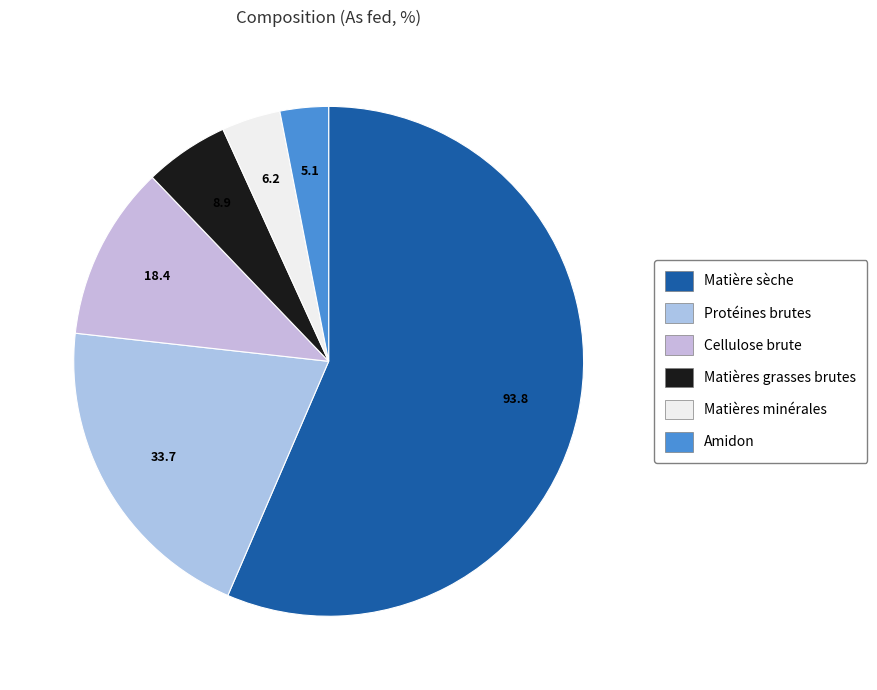

Is there any slice that represents more than half of the pie?

Yes